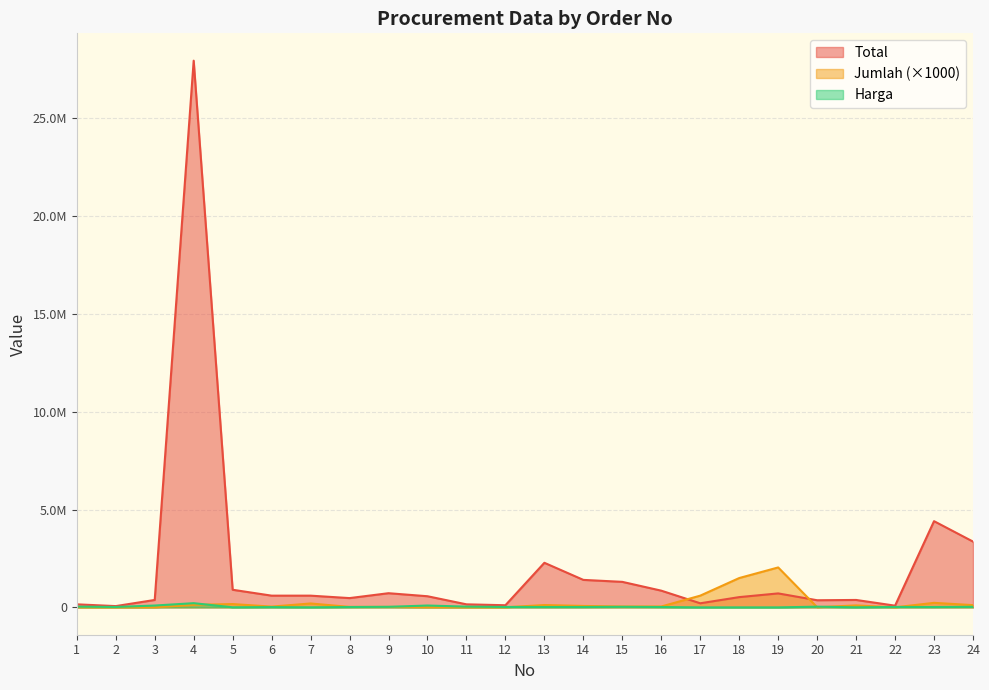

Does the chart display data point markers on the line(s)?

No